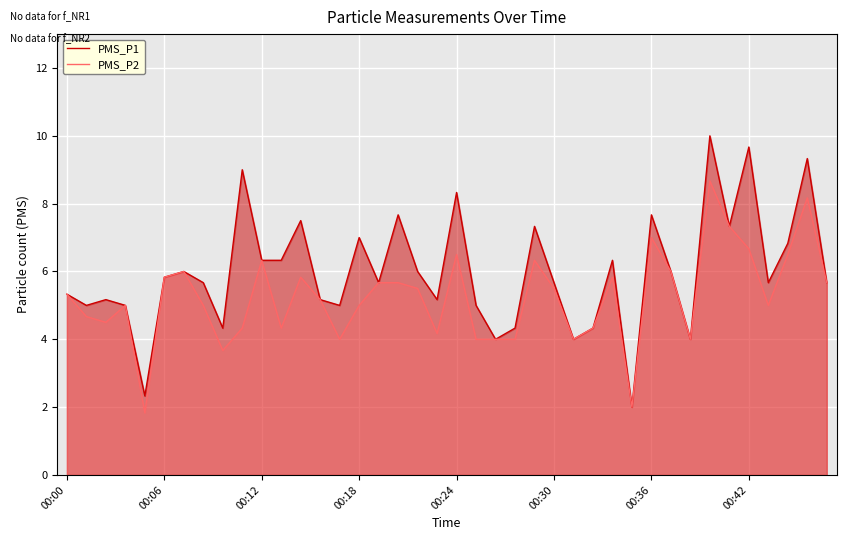

What is the maximum value shown in the chart?

10.0